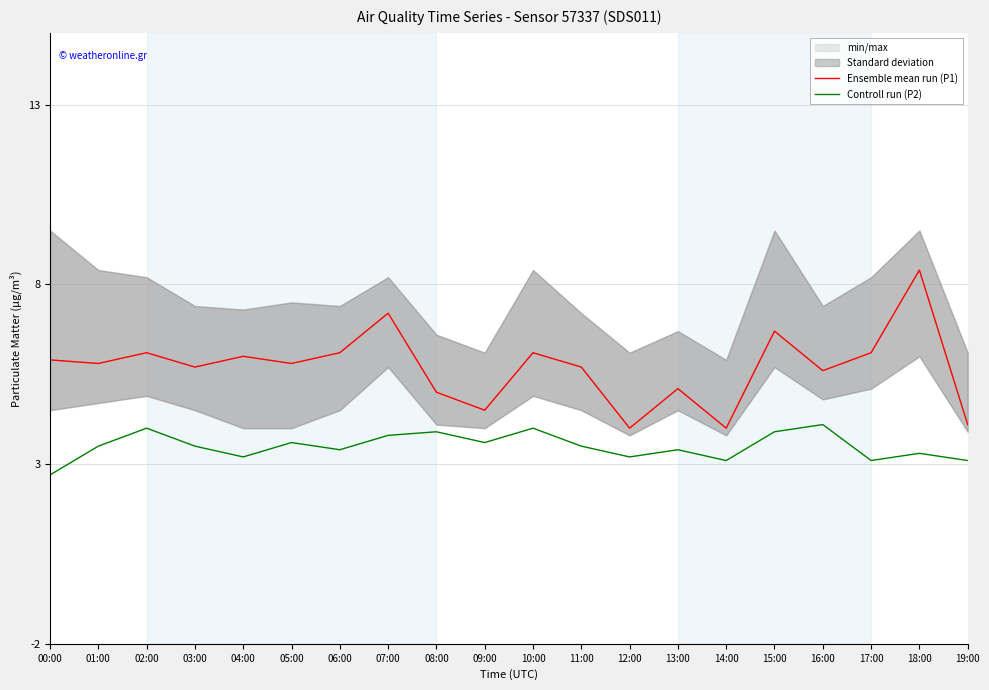

Does the chart display data point markers on the line(s)?

No